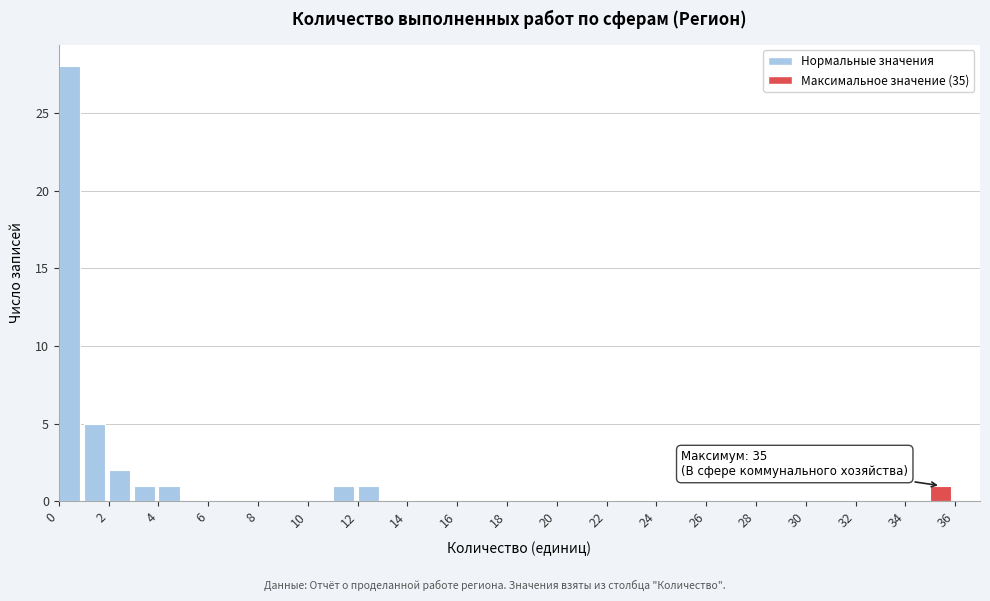

Which range on the x-axis has the tallest bar?

0 to 1